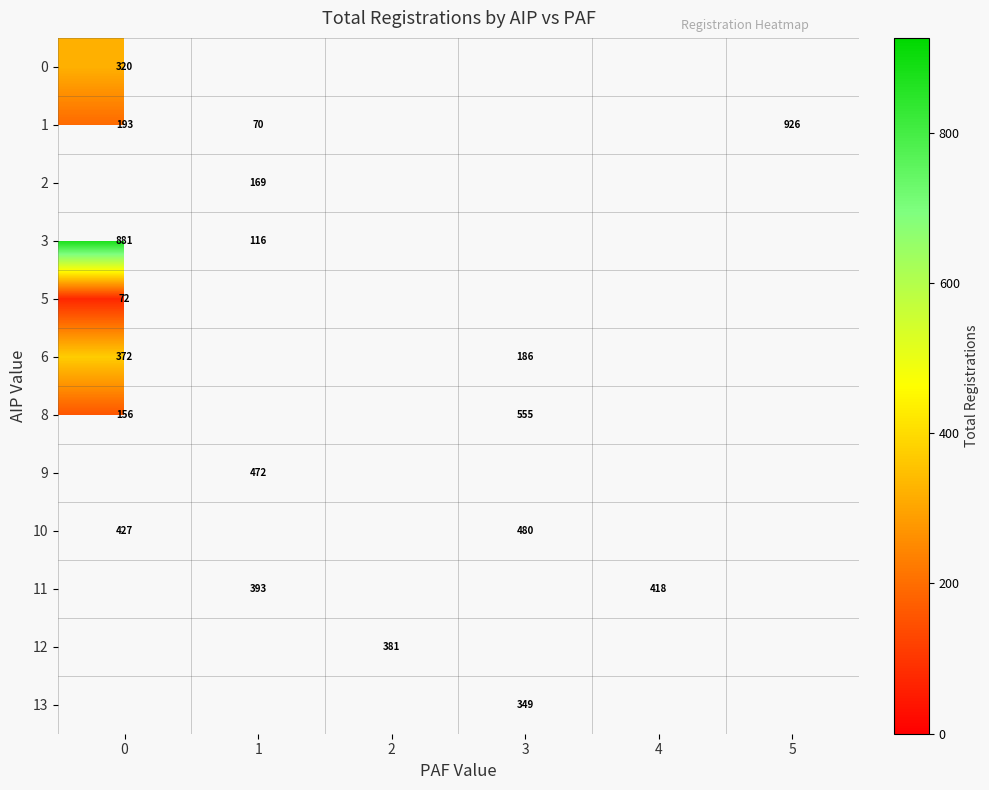

The value of 10 at 3 is 745. True or false?

False